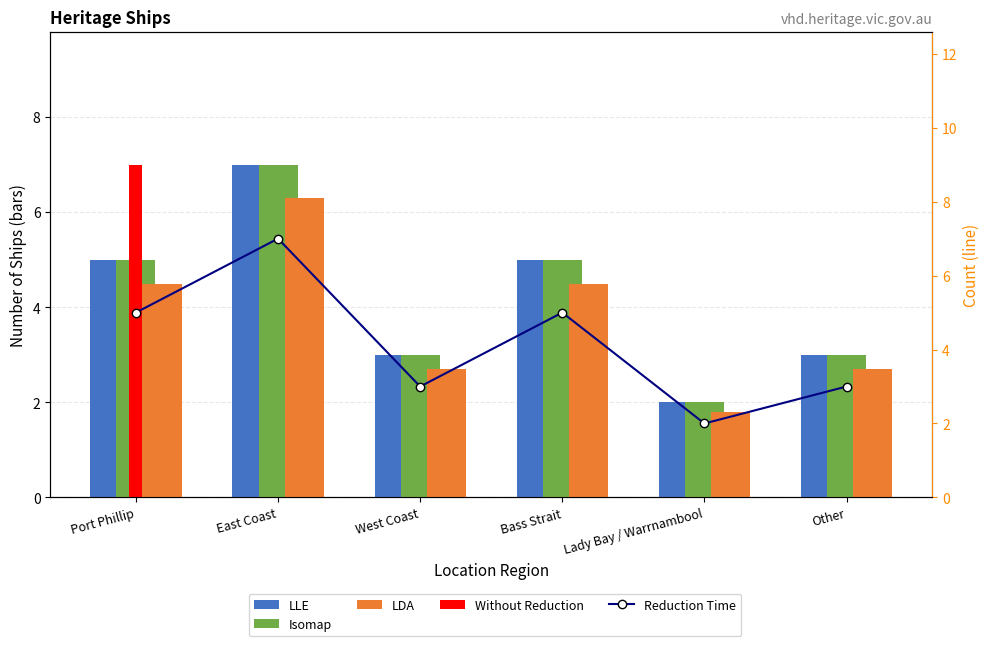

How many values in the LLE series exceed 5?

1